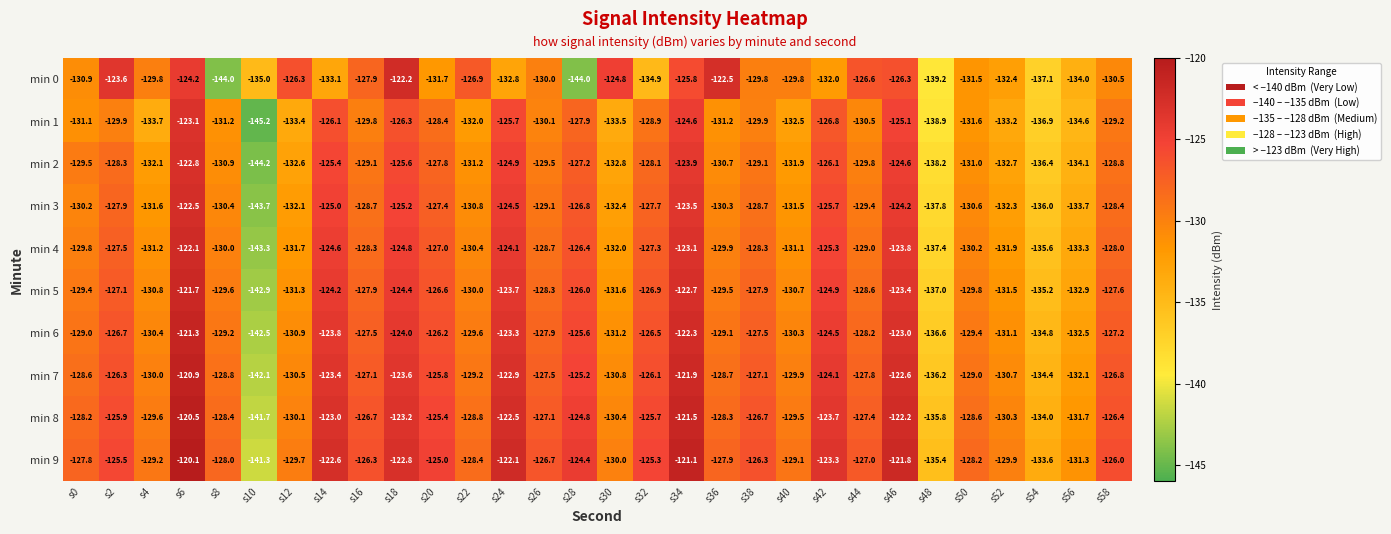

What is the sum of the min 4 values at s30 and s36?

-261.9